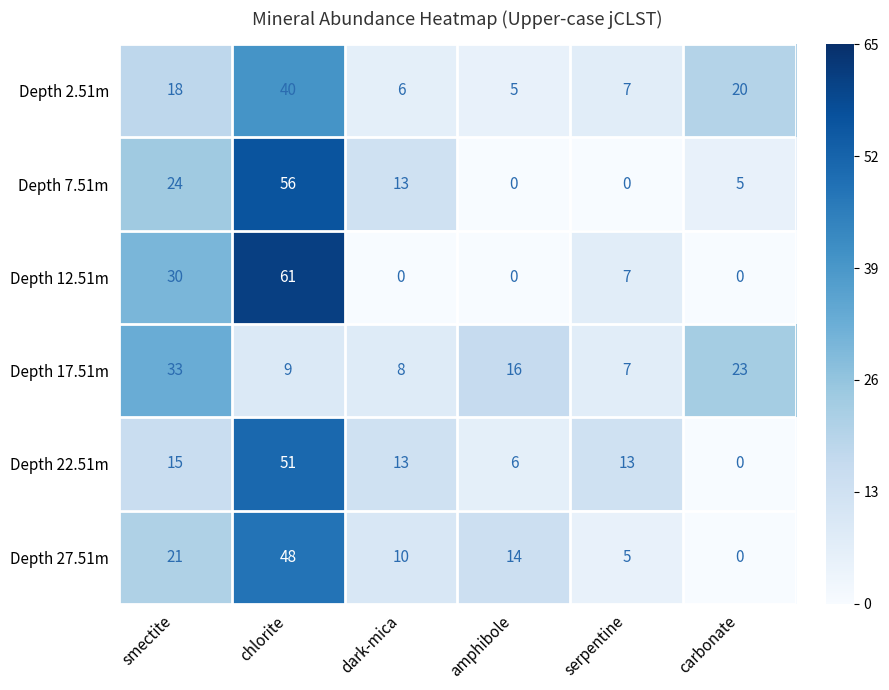

How many distinct data groups are displayed?

6